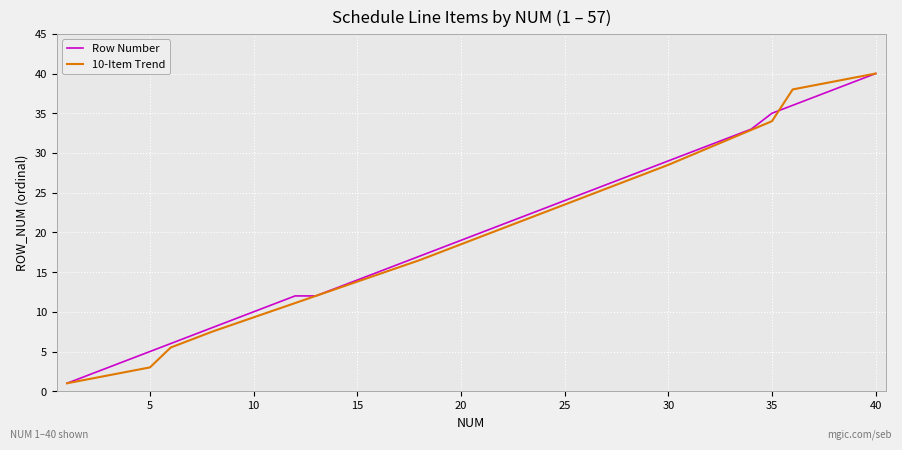

Reading right to left, extract all data points from this chart.

Row Number: 40.0	39.0	38.0	37.0	36.0	35.0	33.0	32.0	31.0	30.0	29.0	28.0	27.0	26.0	25.0	24.0	23.0	22.0	21.0	20.0	19.0	18.0	17.0	16.0	15.0	14.0	13.0	12.0	12.0	11.0	10.0	9.0	8.0	7.0	6.0	5.0	4.0	3.0	2.0	1.0
10-Item Trend: 40.0	39.5	39.0	38.5	38.0	34.0	32.9	31.8	30.7	29.6	28.5	27.5	26.5	25.5	24.5	23.5	22.5	21.5	20.5	19.5	18.5	17.5	16.5	15.6	14.7	13.8	12.9	12.0	11.1	10.2	9.3	8.4	7.5	6.5	5.5	3.0	2.5	2.0	1.5	1.0